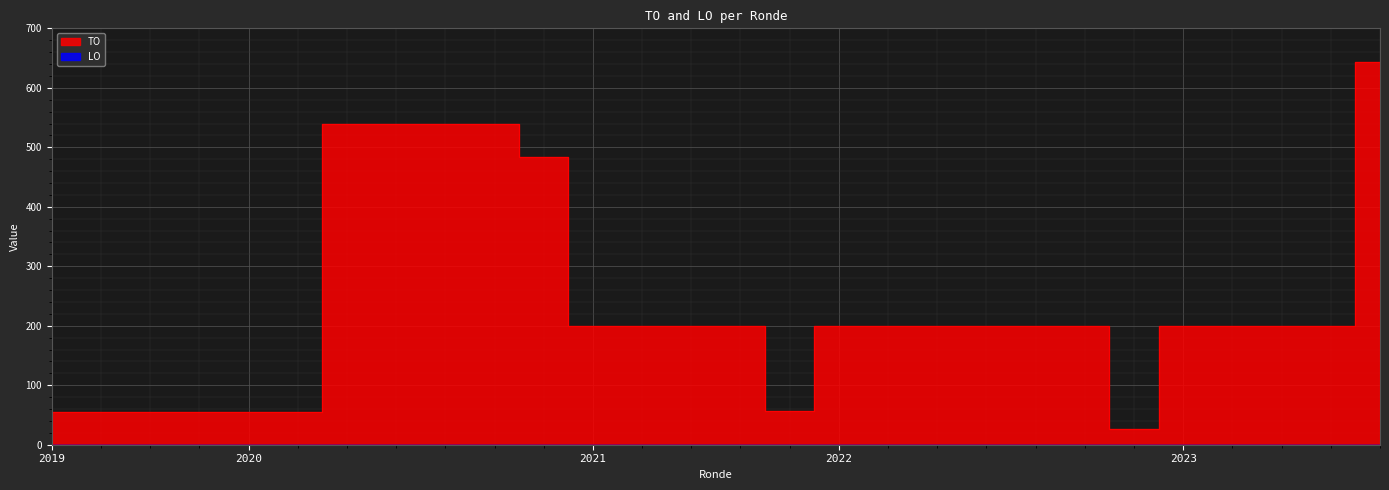

Does the chart display data point markers on the line(s)?

No